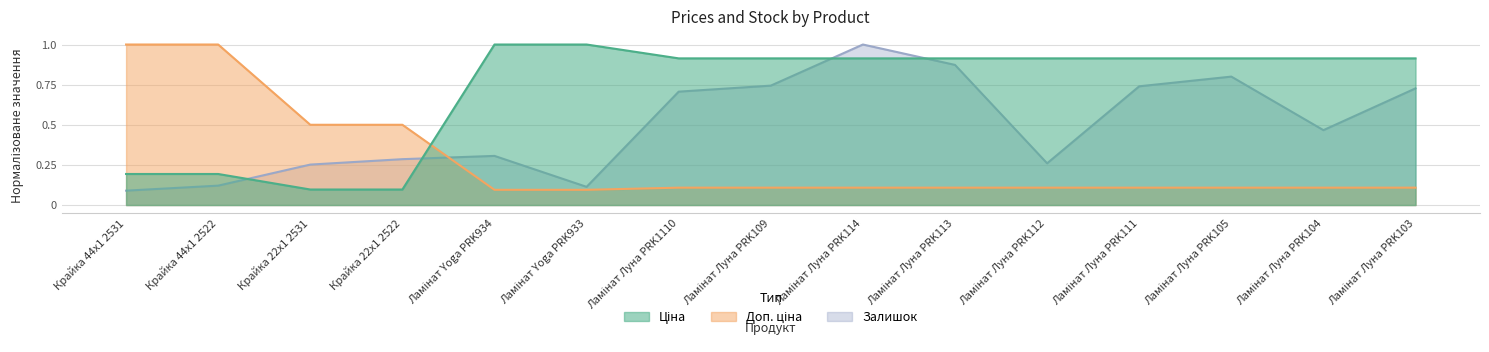

The value of Ціна at Ламінат Луна PRK103 is 0.9. True or false?

True